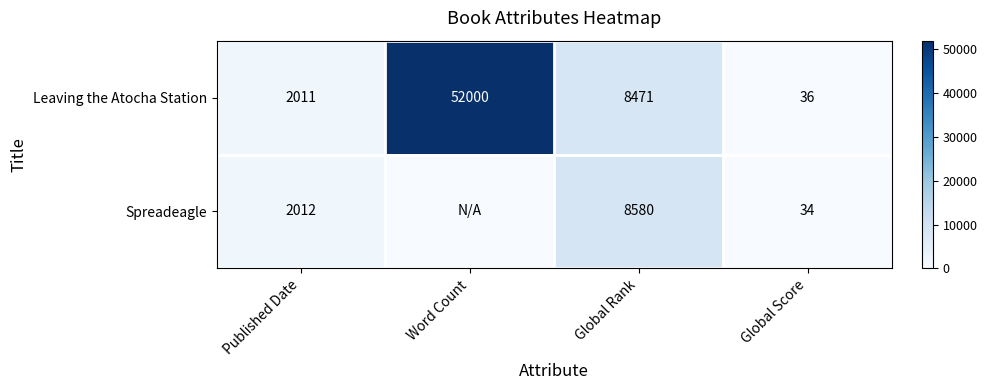

Read the Leaving the Atocha Station value at Word Count, to the nearest 50.

52000